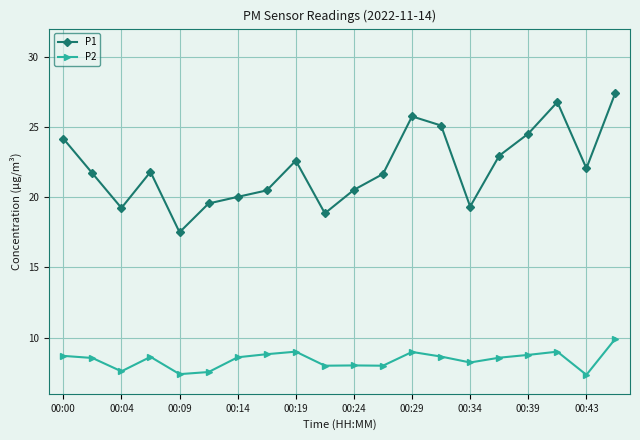

How many lines are shown in the chart?

2